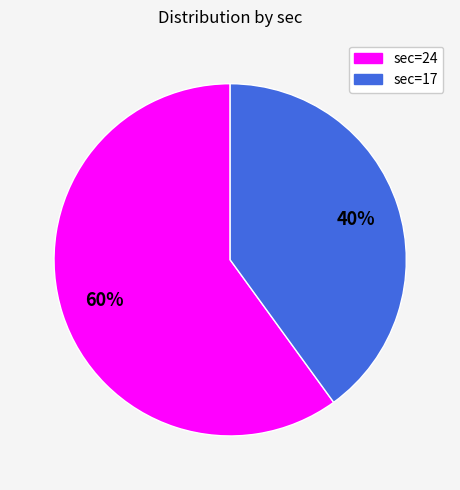

Does any single category account for the majority?

Yes